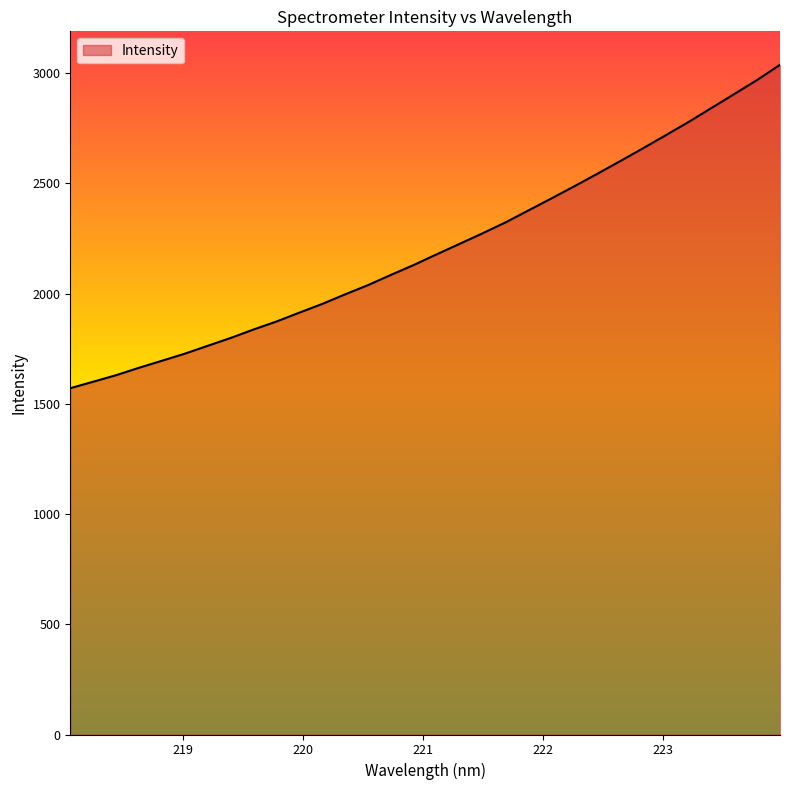

What is the maximum value shown in the chart?

3038.3